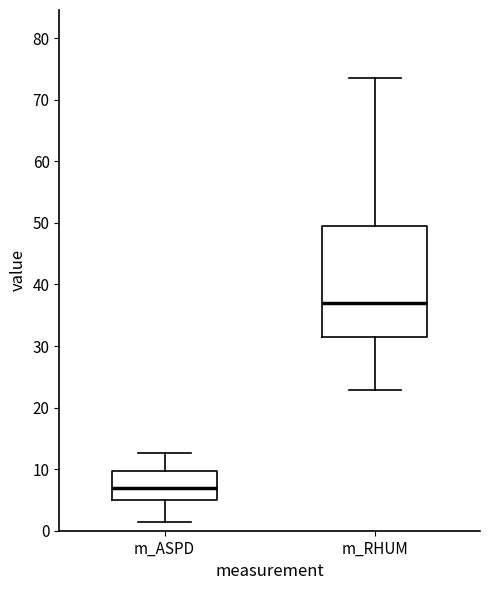

Reading left to right, transcribe this box plot: for each box, give where its median line is, the range the box spans, and where its two whiskers end, as read against the y-axis. The values are not printed on the chart, so give them approximately, as read against the axis.

m_ASPD: median 7, box 5 to 10, whiskers 1 to 13
m_RHUM: median 37, box 31 to 49, whiskers 23 to 74